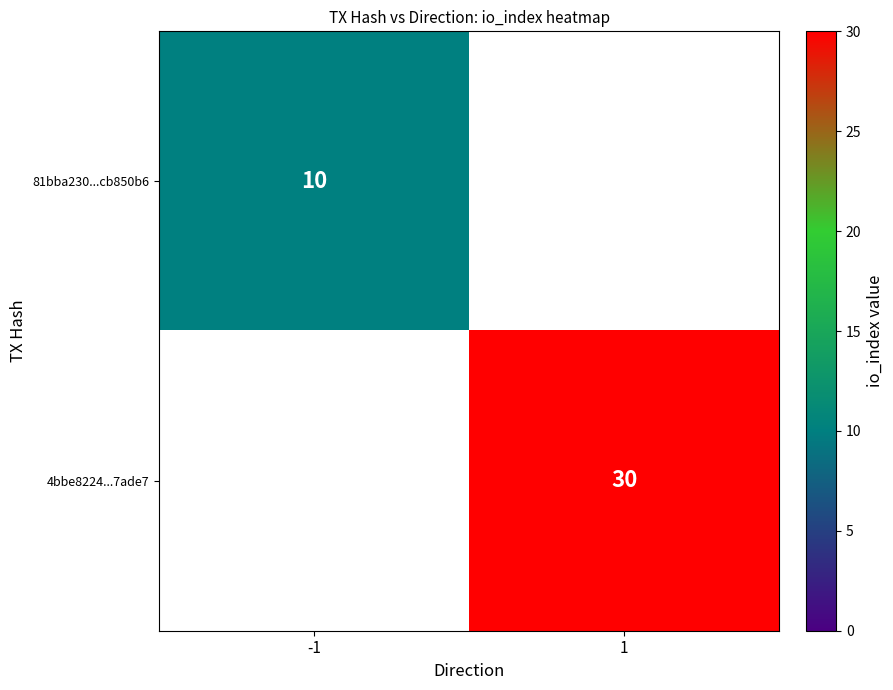

Is it true that 81bba230...cb850b6 equals 14 at -1?

False